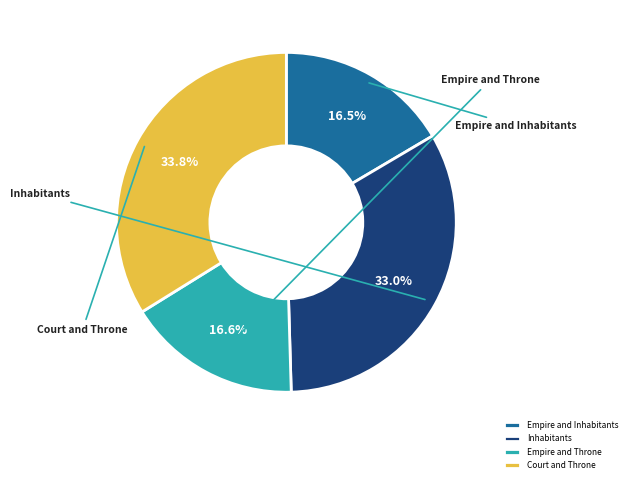

Do Inhabitants and Empire and Inhabitants together represent more than half of the pie?

No